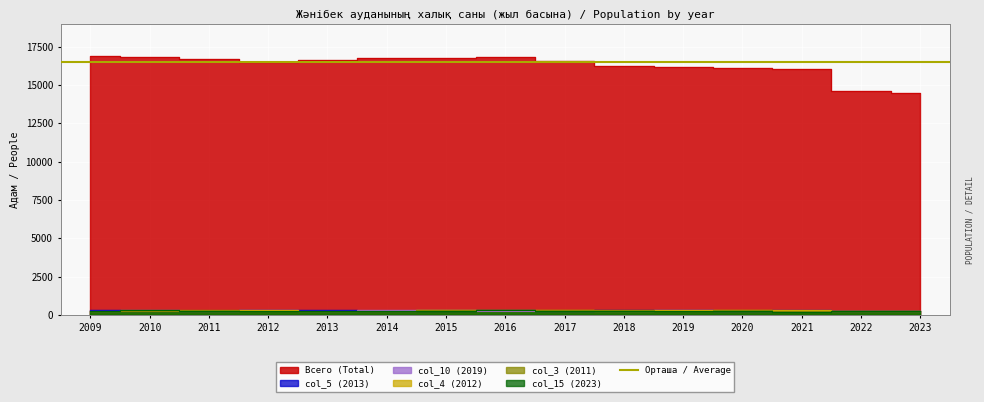

Is it true that Всего (Total) equals 30242 at 2009?

False